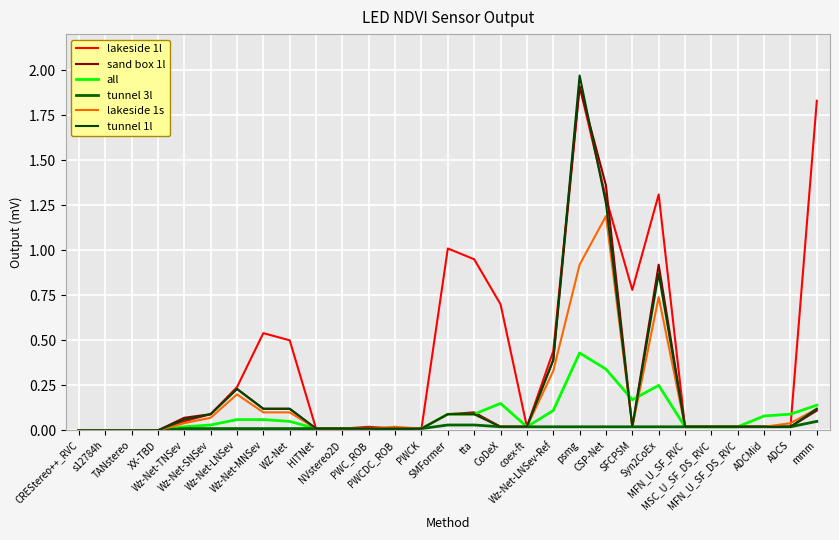

Which series changed the most between WZ-Net and MSC_U_SF_DS_RVC?

lakeside 1l